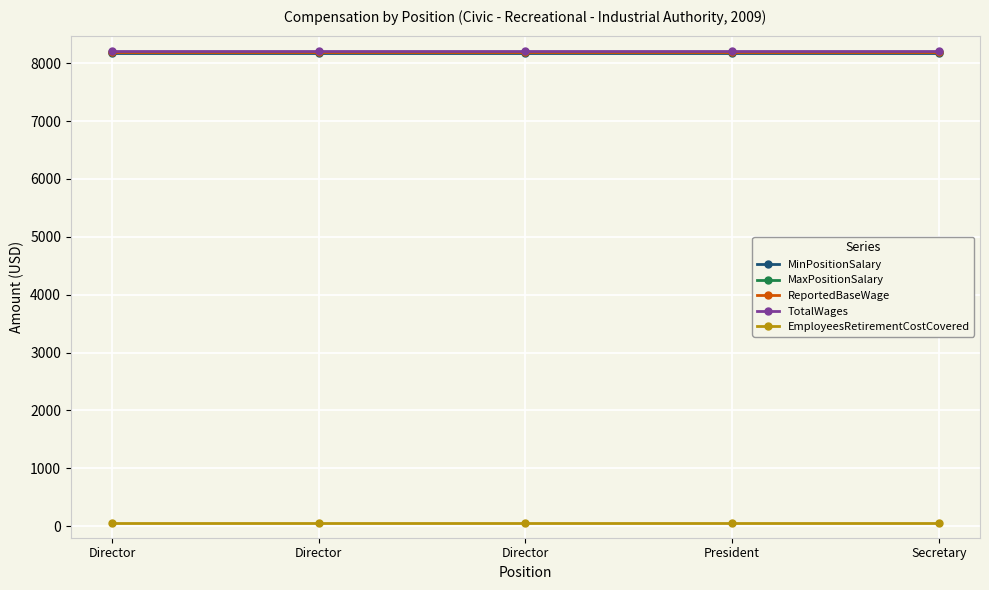

Reading left to right, transcribe all the data shown in this chart.

MinPositionSalary: Director=8177	Director=8177	Director=8177	President=8177	Secretary=8177
MaxPositionSalary: Director=8189	Director=8189	Director=8189	President=8189	Secretary=8189
ReportedBaseWage: Director=8201	Director=8201	Director=8201	President=8201	Secretary=8201
TotalWages: Director=8213	Director=8213	Director=8213	President=8213	Secretary=8213
EmployeesRetirementCostCovered: Director=48	Director=48	Director=48	President=48	Secretary=48